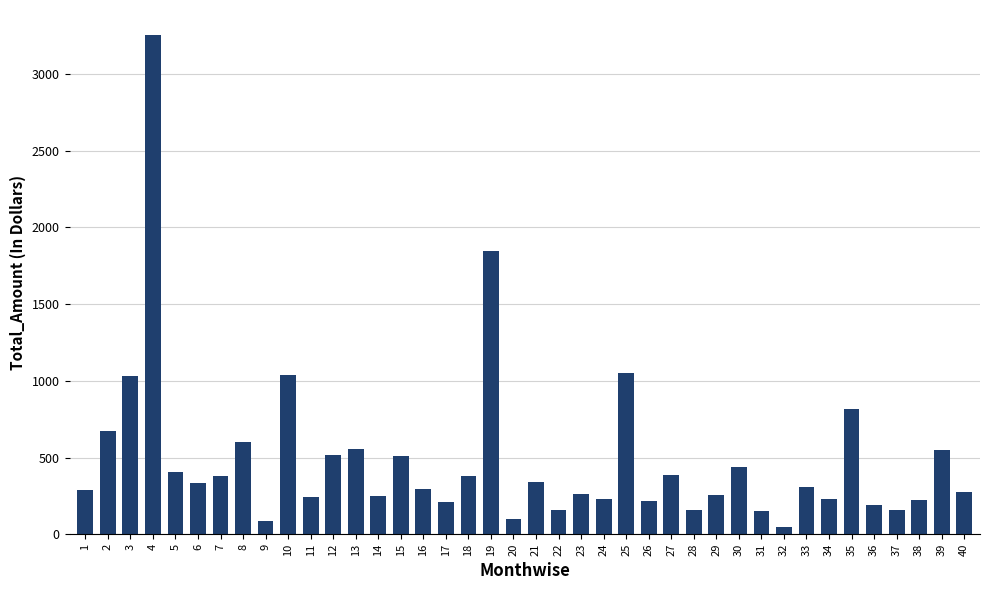

What is the change in value from 6 to 24?

-104